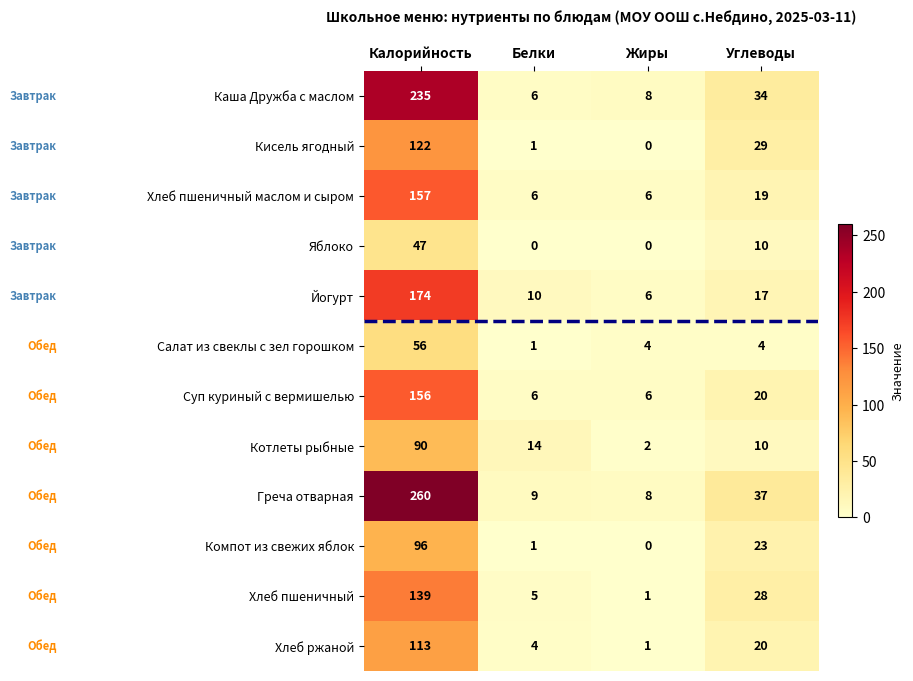

Rank the series by their maximum value, from lowest to highest.

Яблоко, Салат из свеклы с зел горошком, Котлеты рыбные, Компот из свежих яблок, Хлеб ржаной, Кисель ягодный, Хлеб пшеничный, Суп куриный с вермишелью, Хлеб пшеничный маслом и сыром, Йогурт, Каша Дружба с маслом, Греча отварная